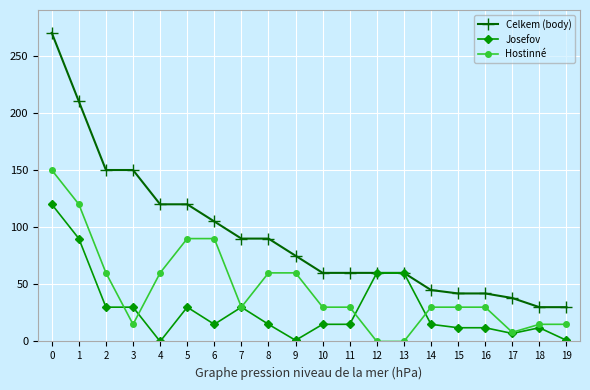

True or false: Josefov has more than 0 interior local peaks.

True